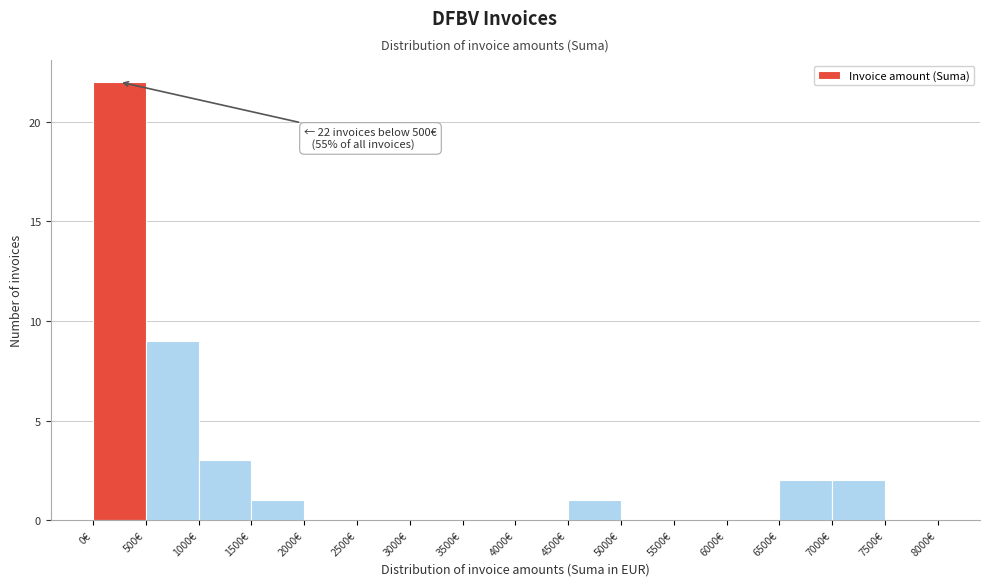

Over which range of the x-axis is the bar tallest?

0 to 500